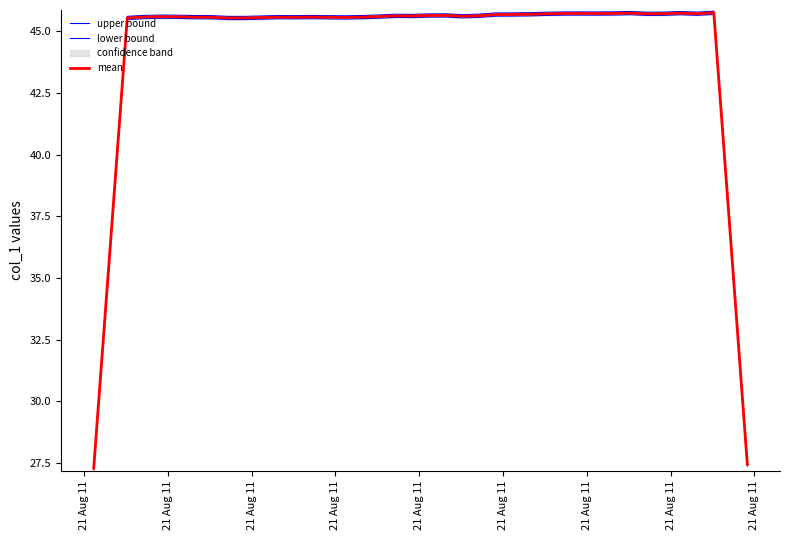

Which series has the largest total across all categories?

upper bound